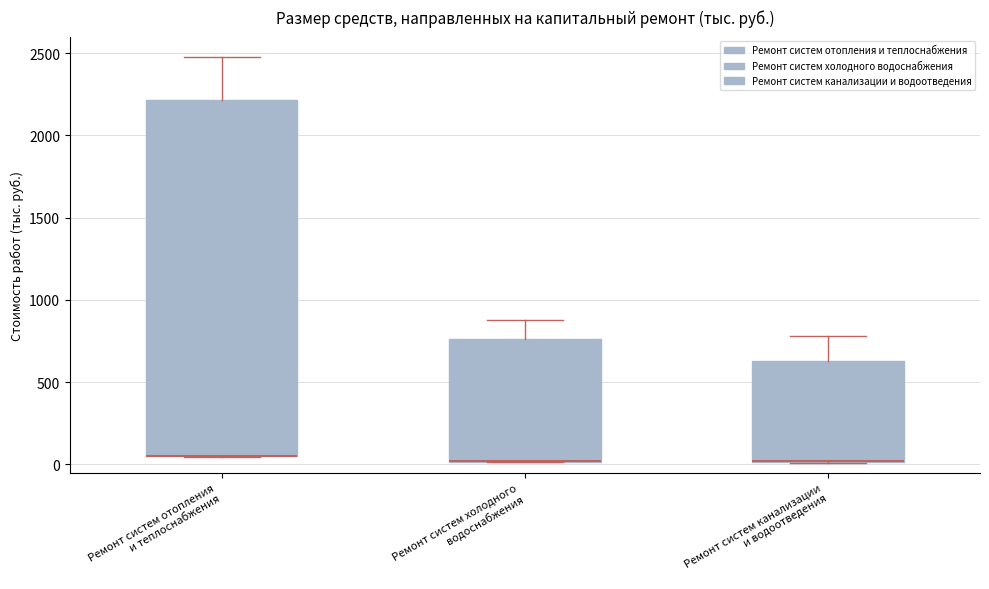

Reading left to right, read every box against the y-axis: the position of its median line, the range the box covers, and the ends of its whiskers. The values are not printed on the chart, so give them approximately, as read against the axis.

Ремонт систем отопления и теплоснабжения: median 50 (drawn on the box's lower edge), box 50 to 2200, whiskers 50 to 2450
Ремонт систем холодного водоснабжения: median 0 (drawn on the box's lower edge), box 0 to 750, whiskers 0 to 900
Ремонт систем канализации и водоотведения: median 0 (drawn on the box's lower edge), box 0 to 650, whiskers 0 to 800